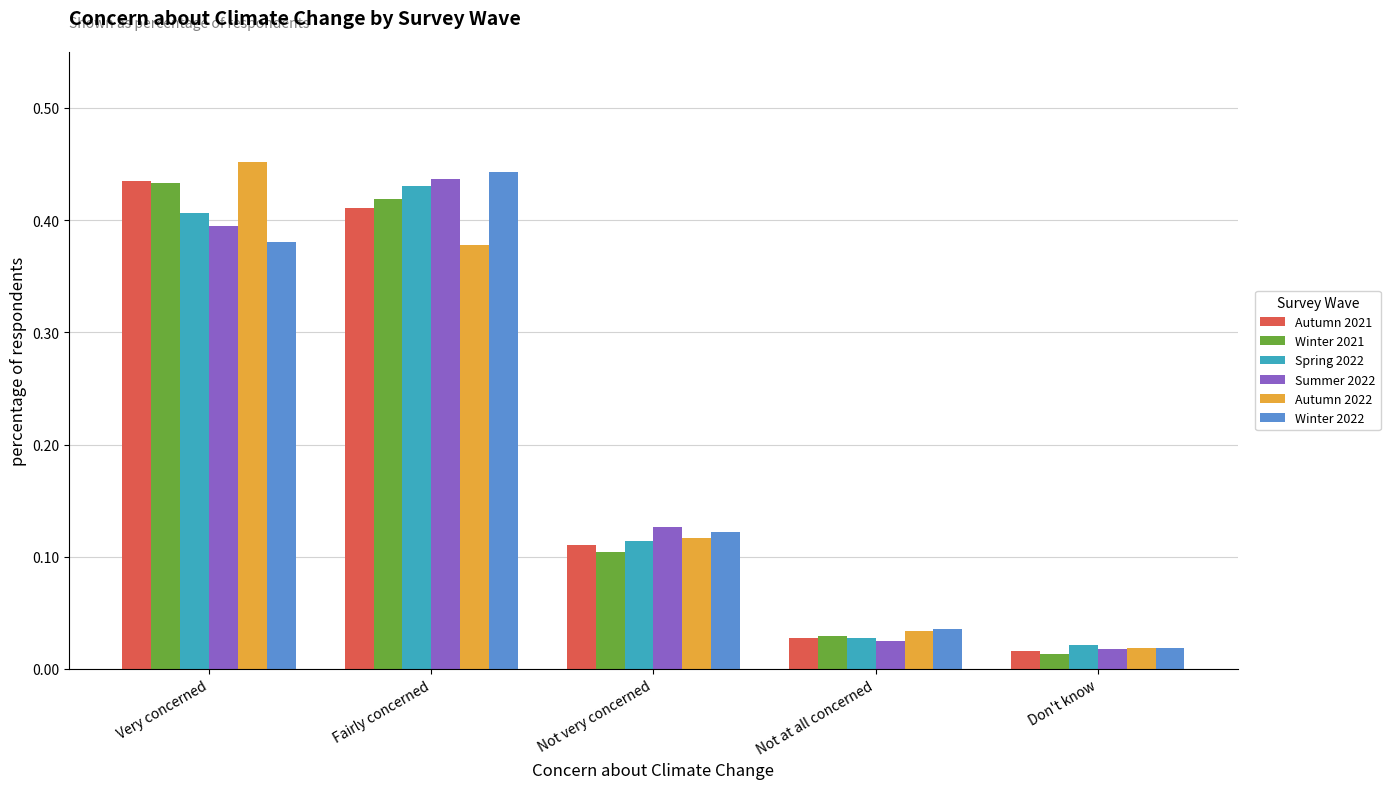

What is the label of the 5th bar from the left?

Don't know